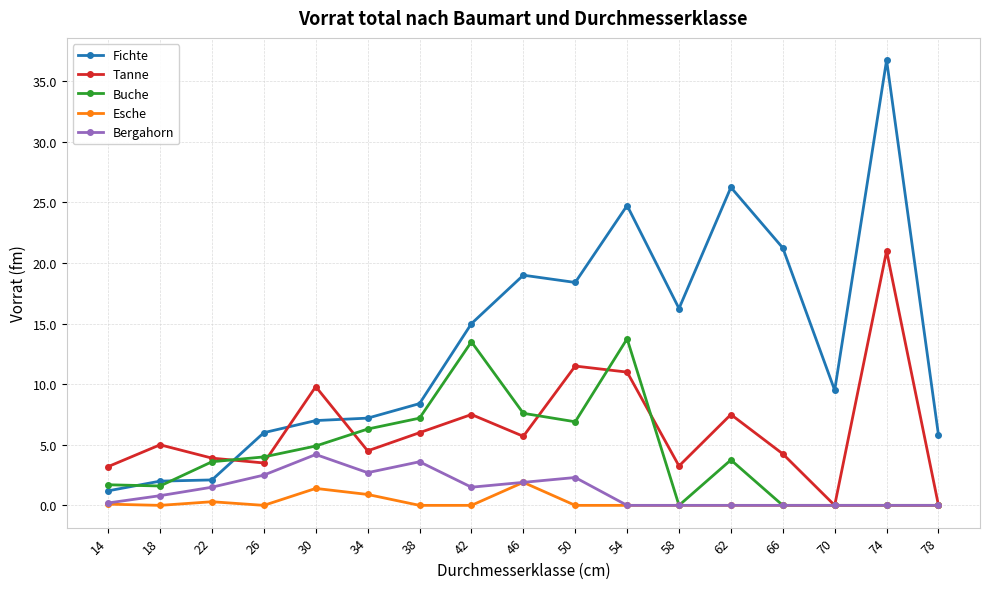

List the series in order of their peak value, highest first.

Fichte, Tanne, Buche, Bergahorn, Esche